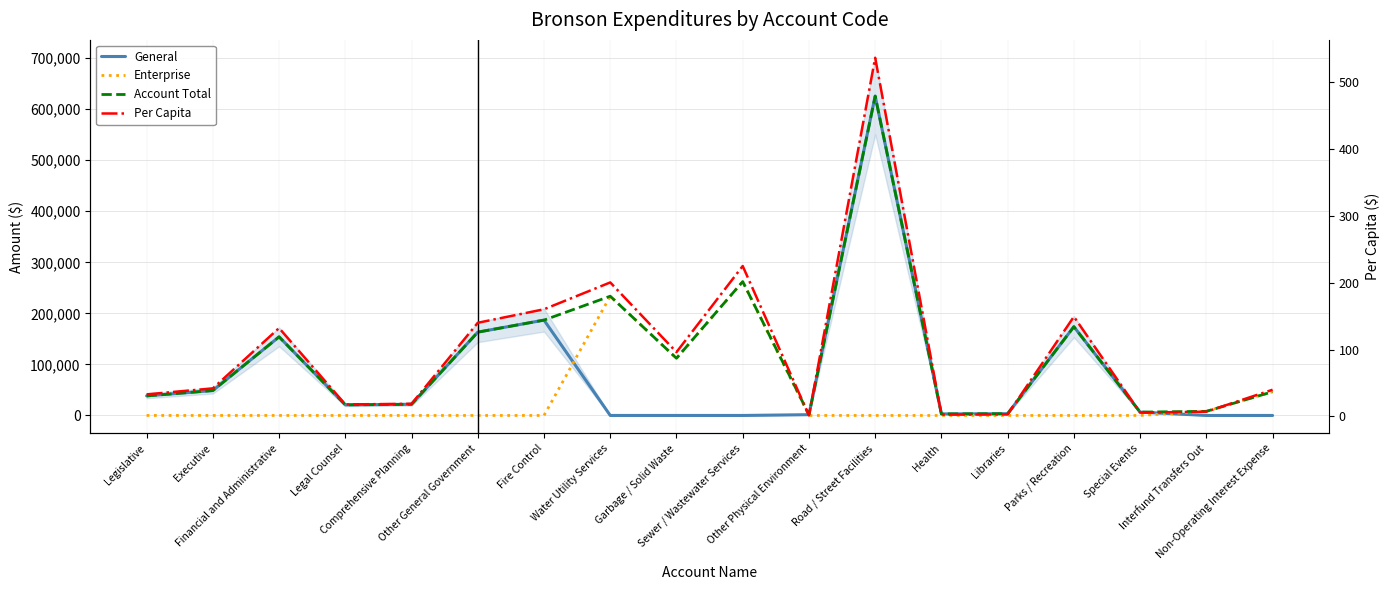

Between Fire Control and Water Utility Services, which is larger?

Fire Control